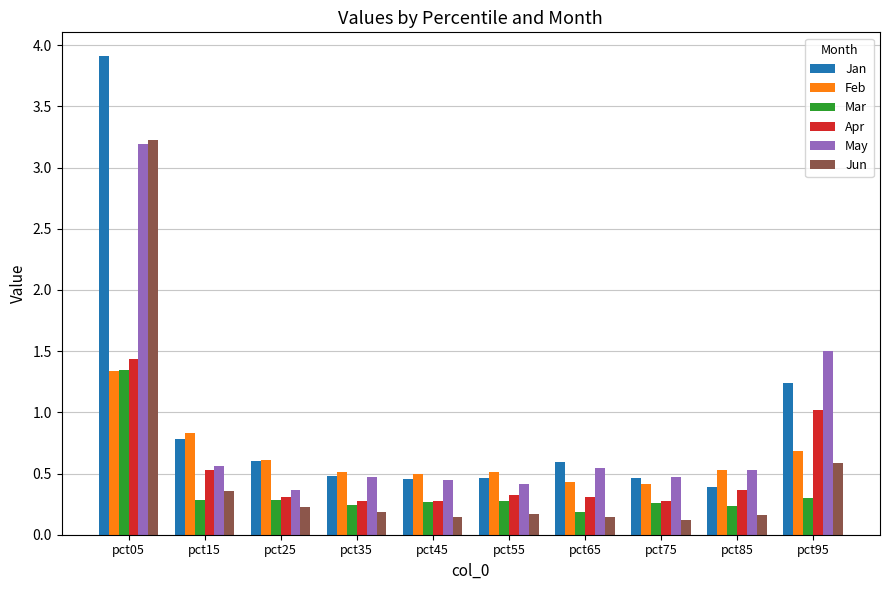

What is the sum of all Apr values?

5.1